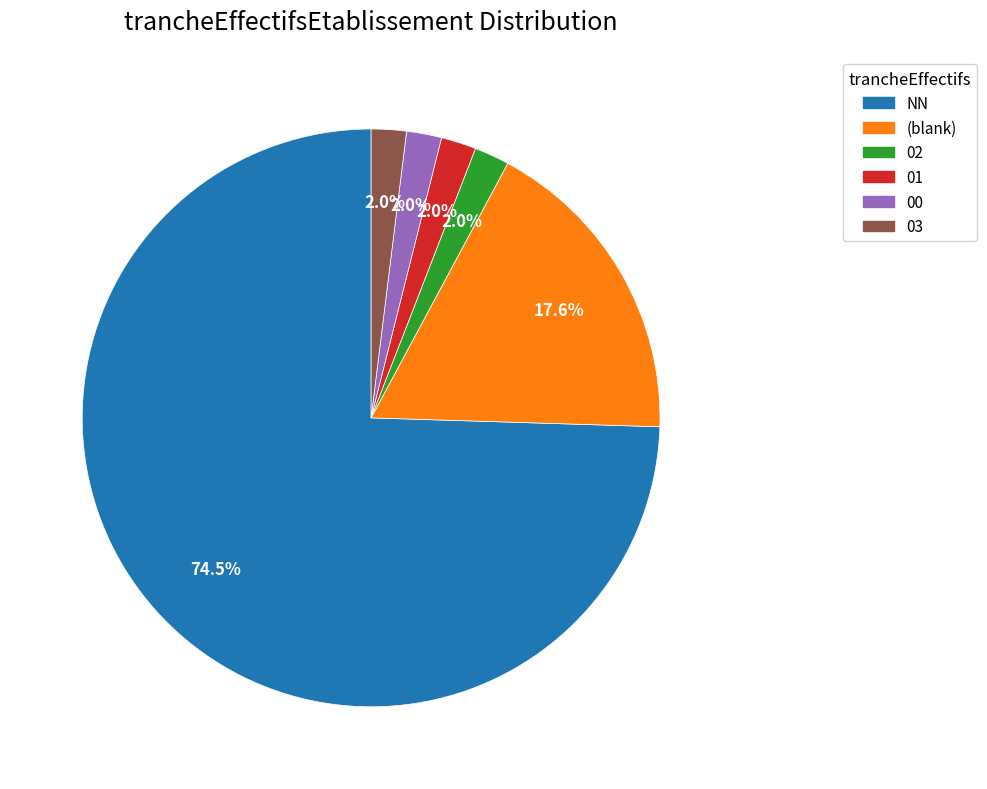

Is there any slice that represents more than half of the pie?

Yes